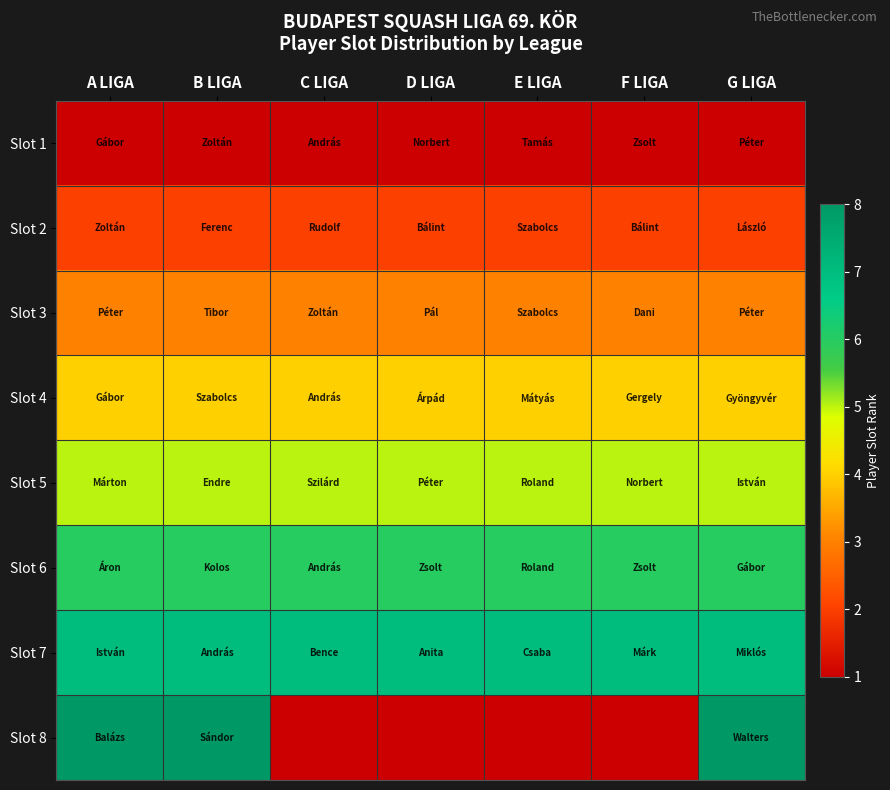

The value of Slot 1 at G LIGA is 1.5. True or false?

False